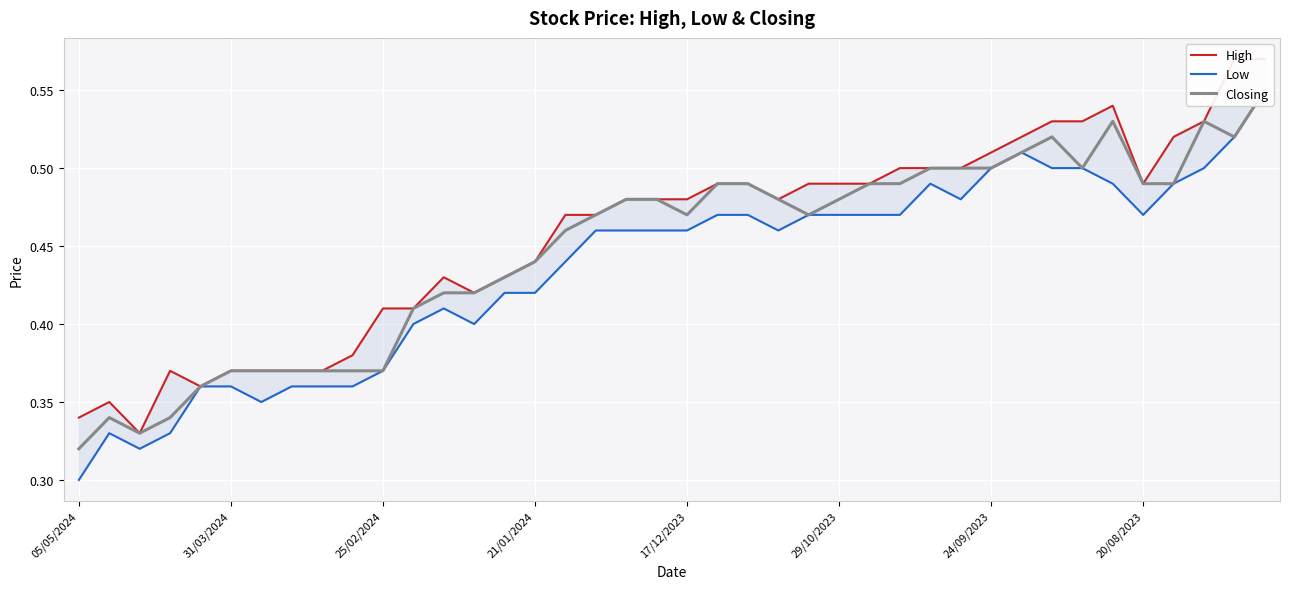

True or false: Low and High cross at least once.

False